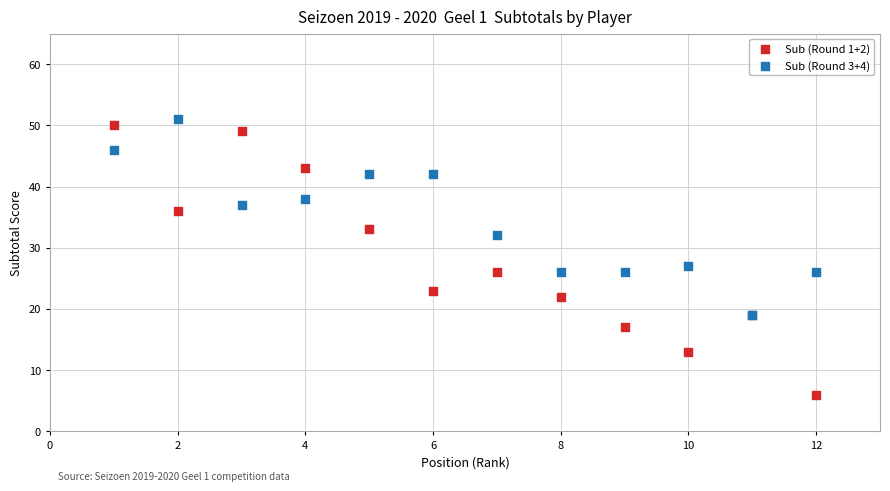

Which series reaches the maximum Y coordinate?

Sub (Round 3+4)